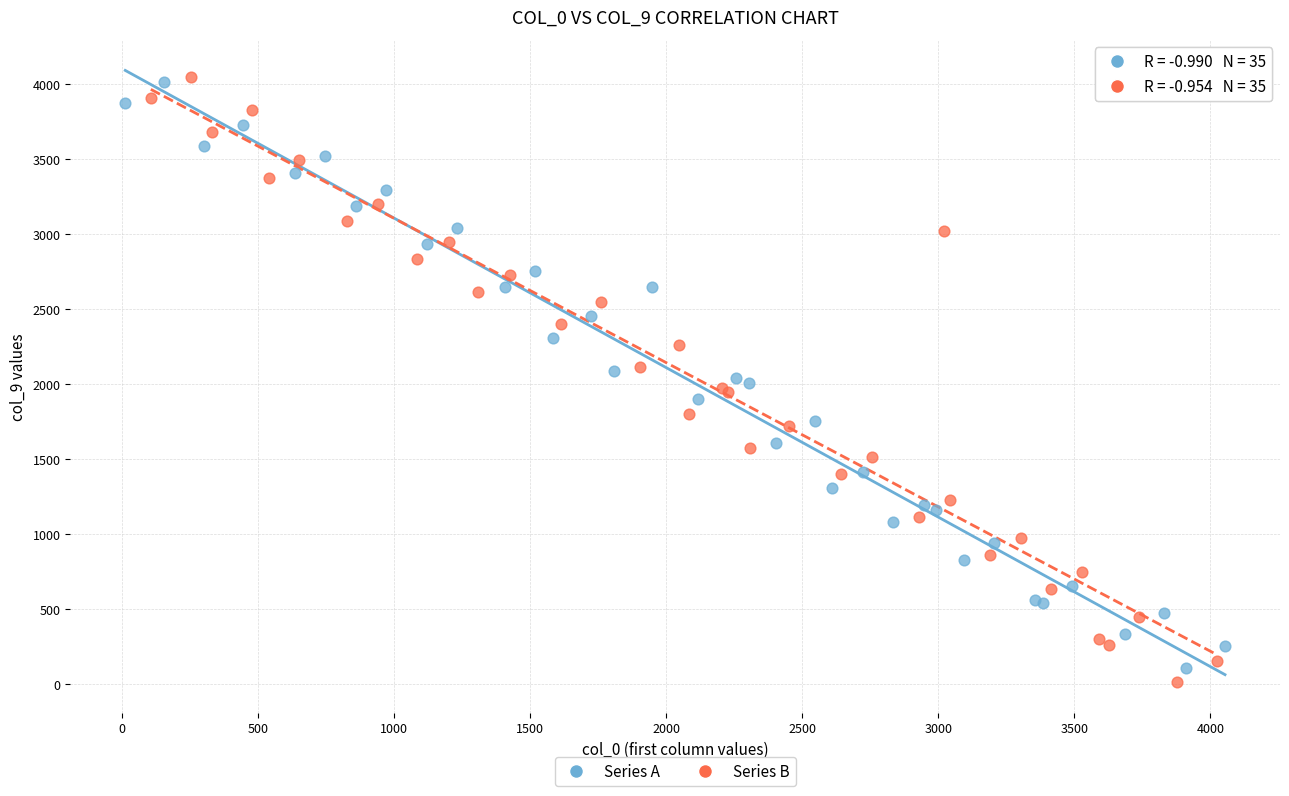

Which series has the widest spread of Y values?

Series B